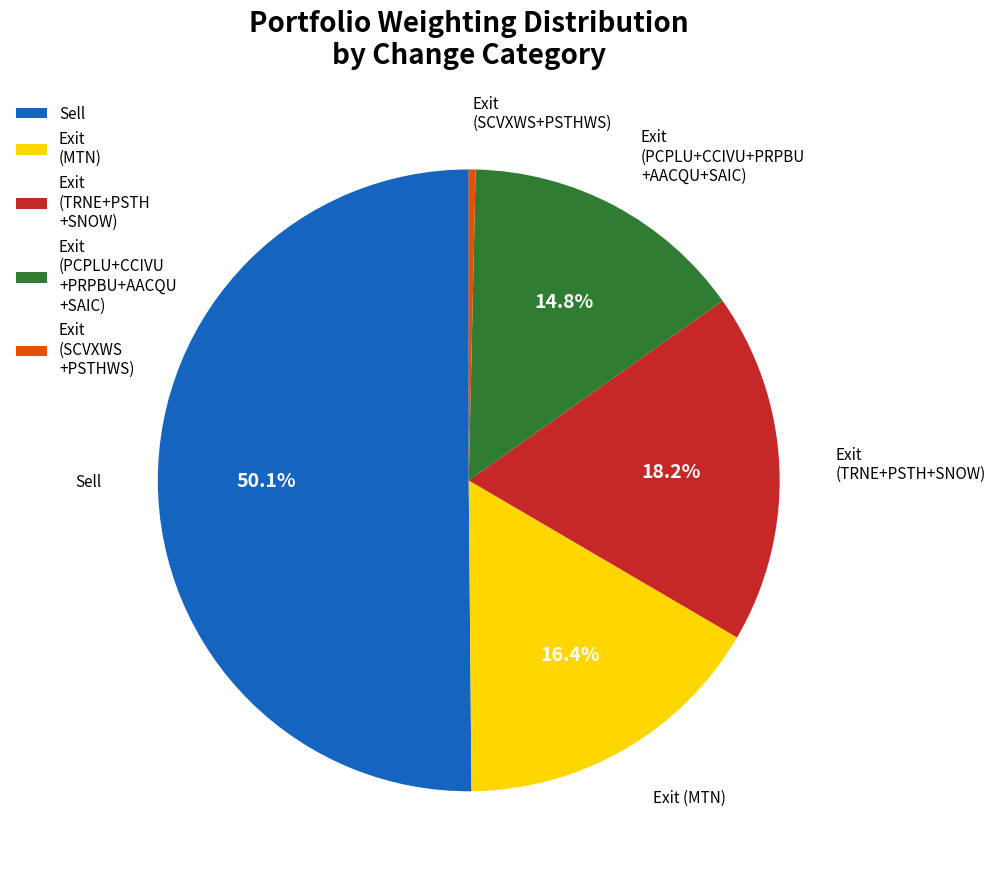

Is the sum of Exit (SCVXWS +PSTHWS) and Exit (MTN) greater than half?

No